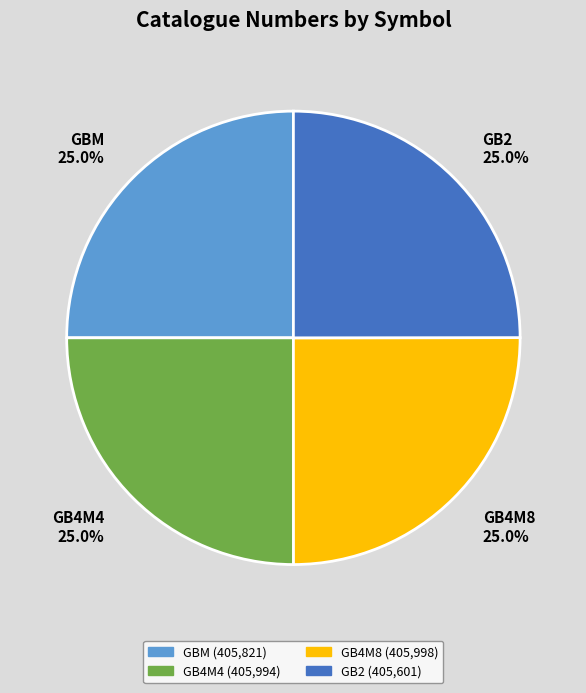

To the nearest percent, what percentage of the pie is GB2?

25%